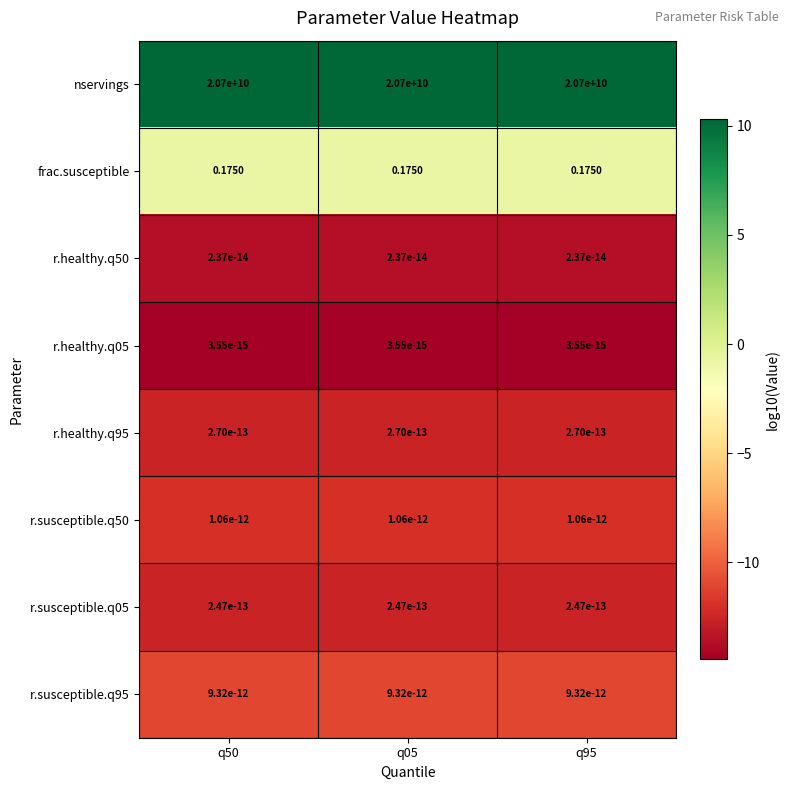

Which series has the largest total across all categories?

nservings